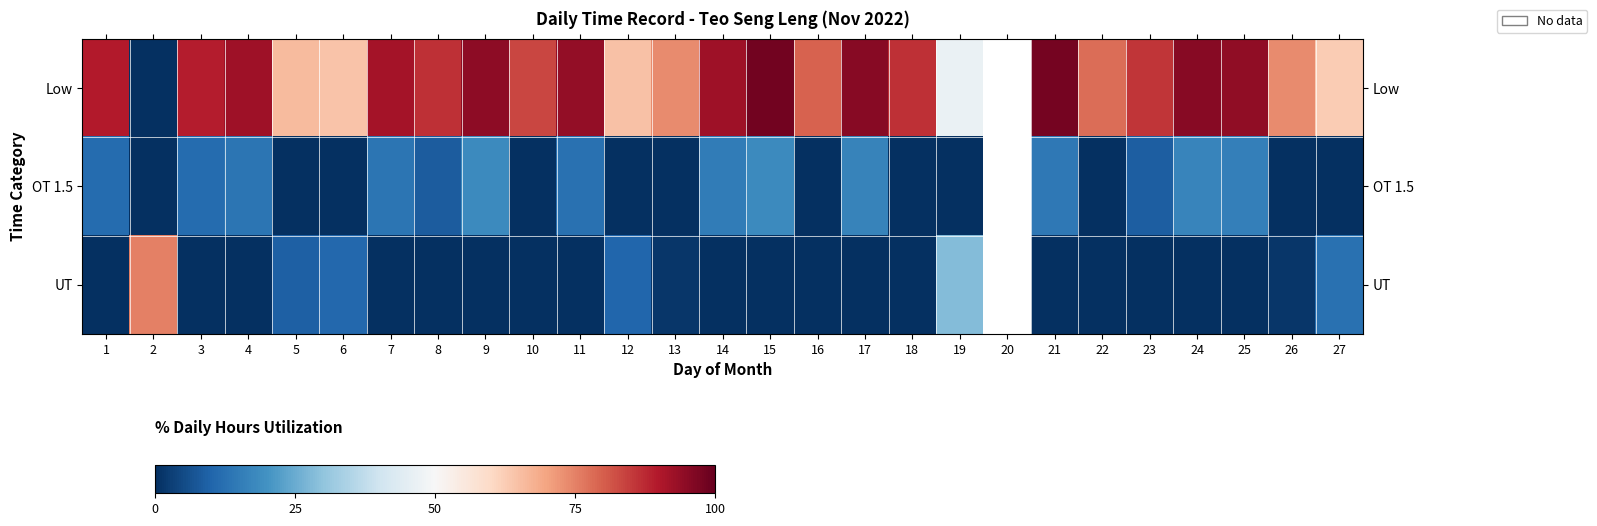

The value of Low at 22 is 19.4. True or false?

False